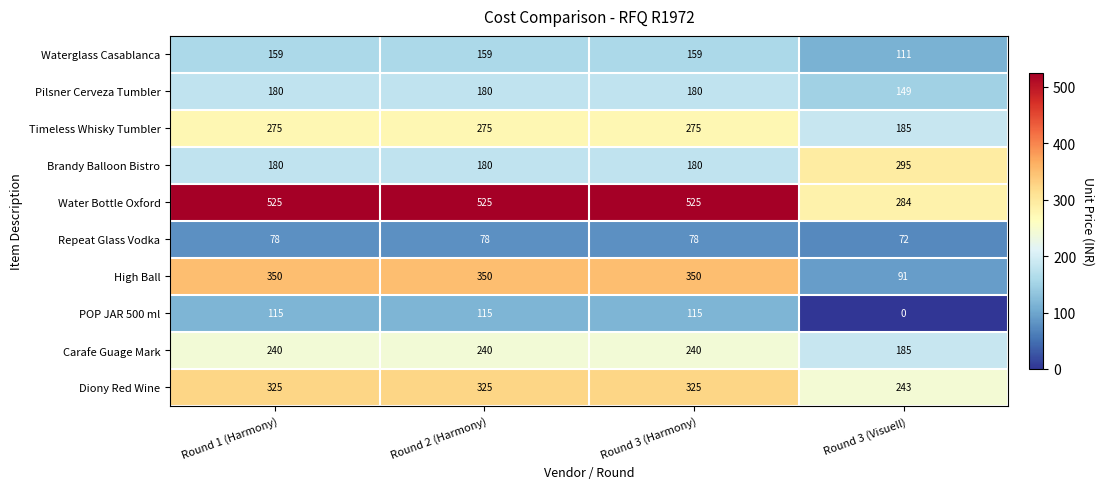

What is the approximate value of Diony Red Wine at Round 3 (Visuell), to the nearest 5?

245